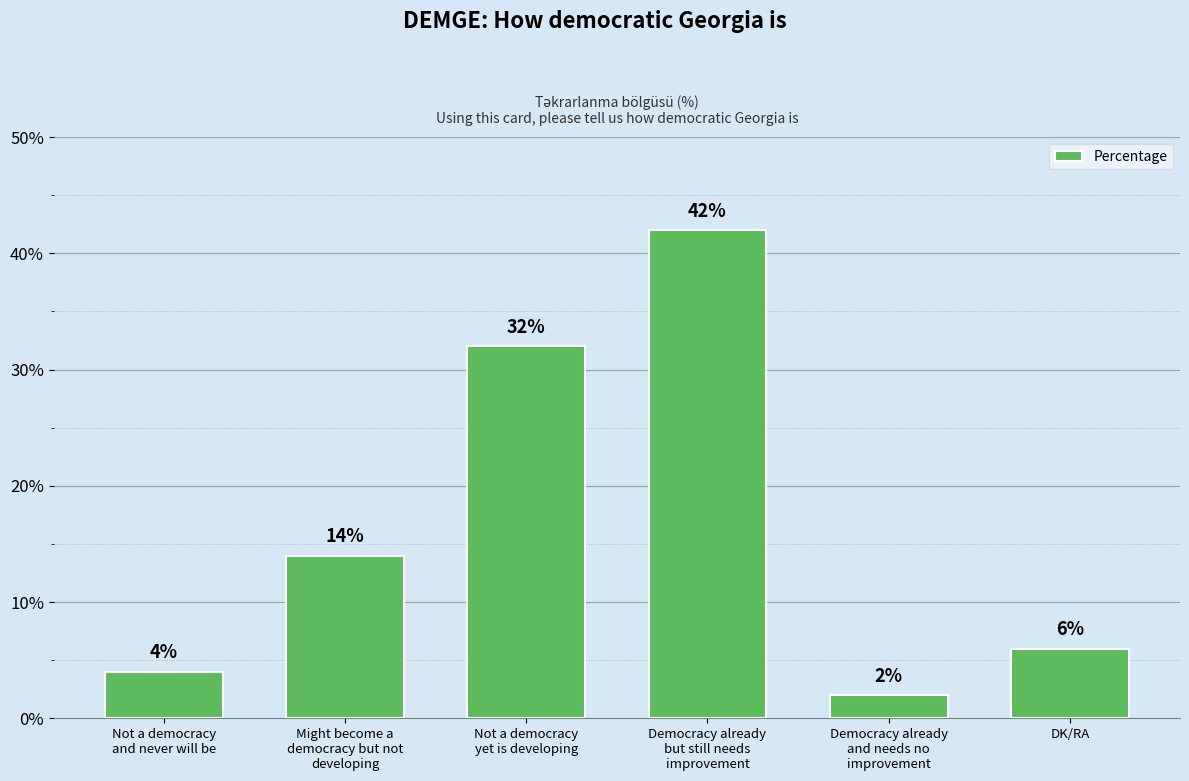

How many data points does each series have?

6